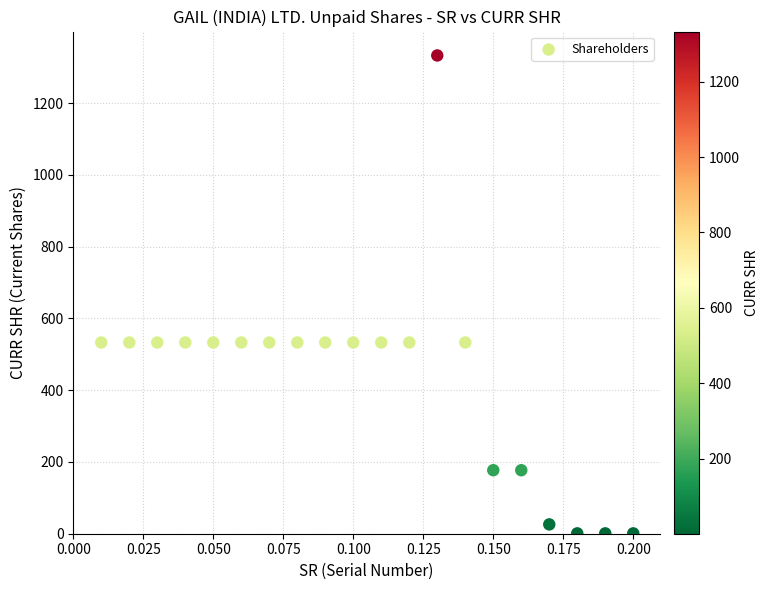

What is the range of Y values (max minus min)?

1332